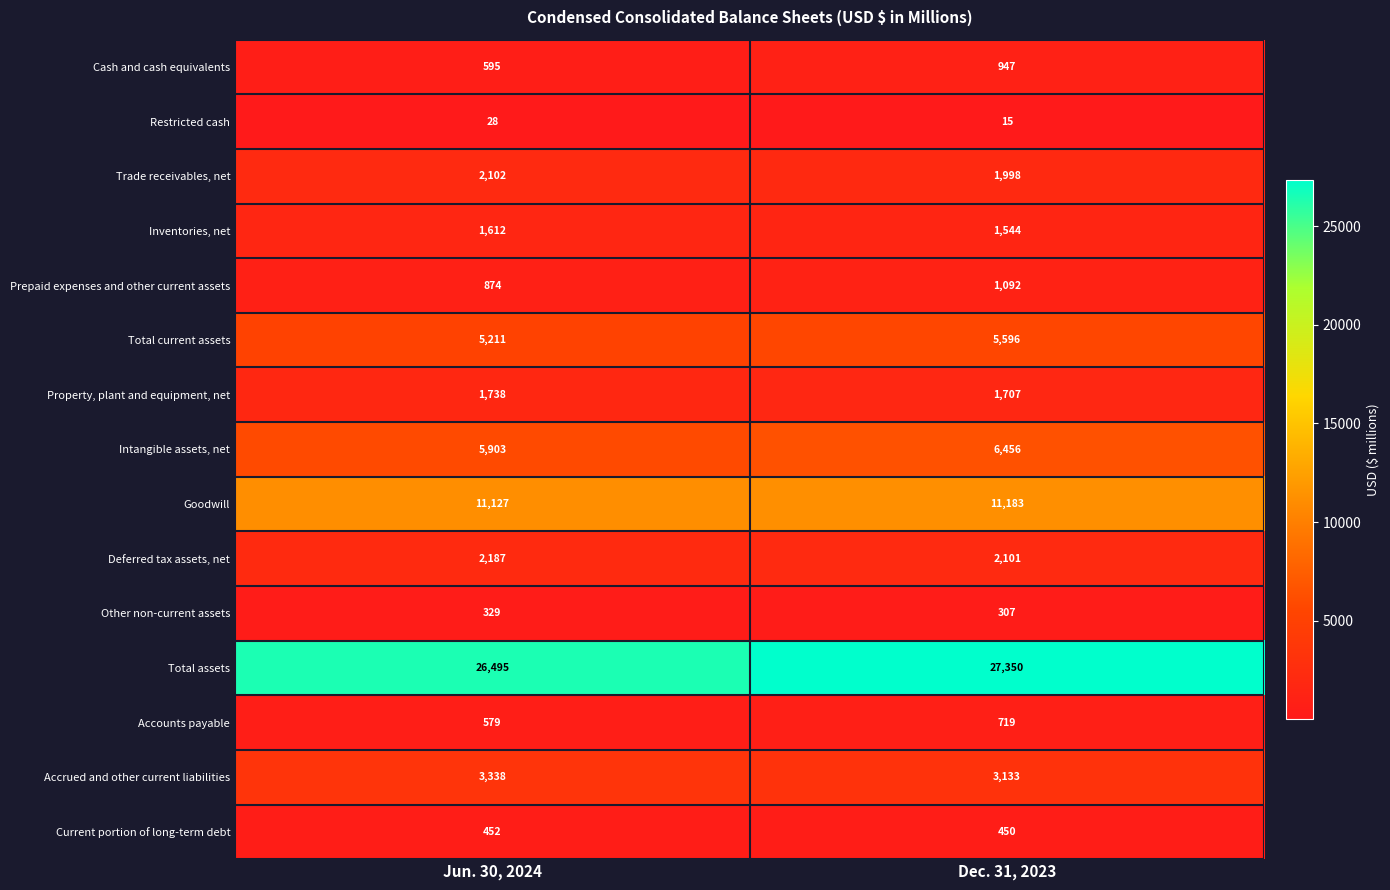

What is the approximate value of Current portion of long-term debt at Dec. 31, 2023?

450